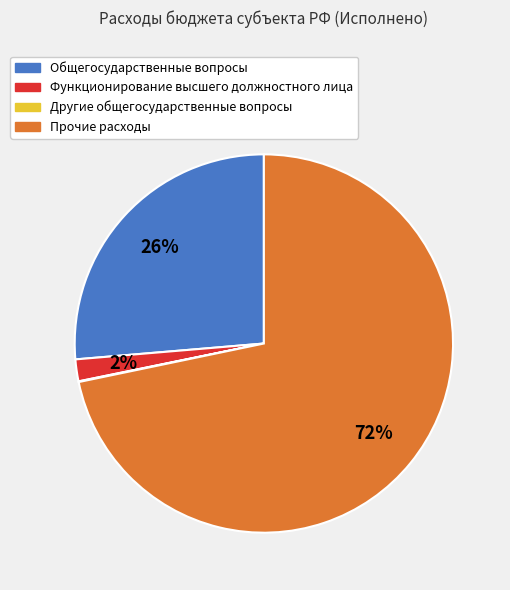

To the nearest percent, what is the difference between the largest and smallest slice percentages?

72%